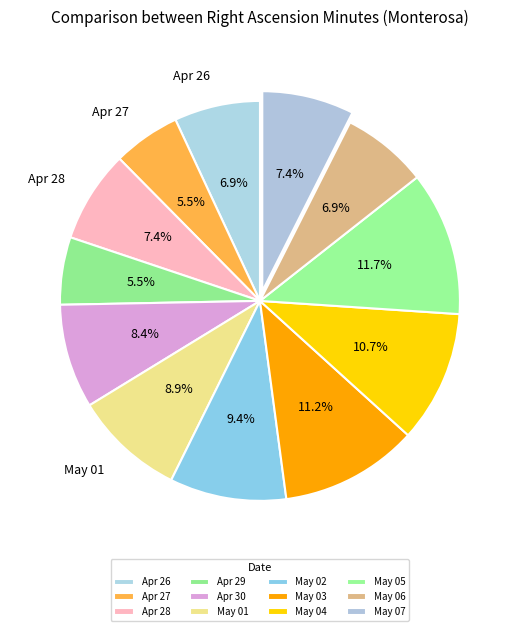

How many segments does this pie chart have?

12